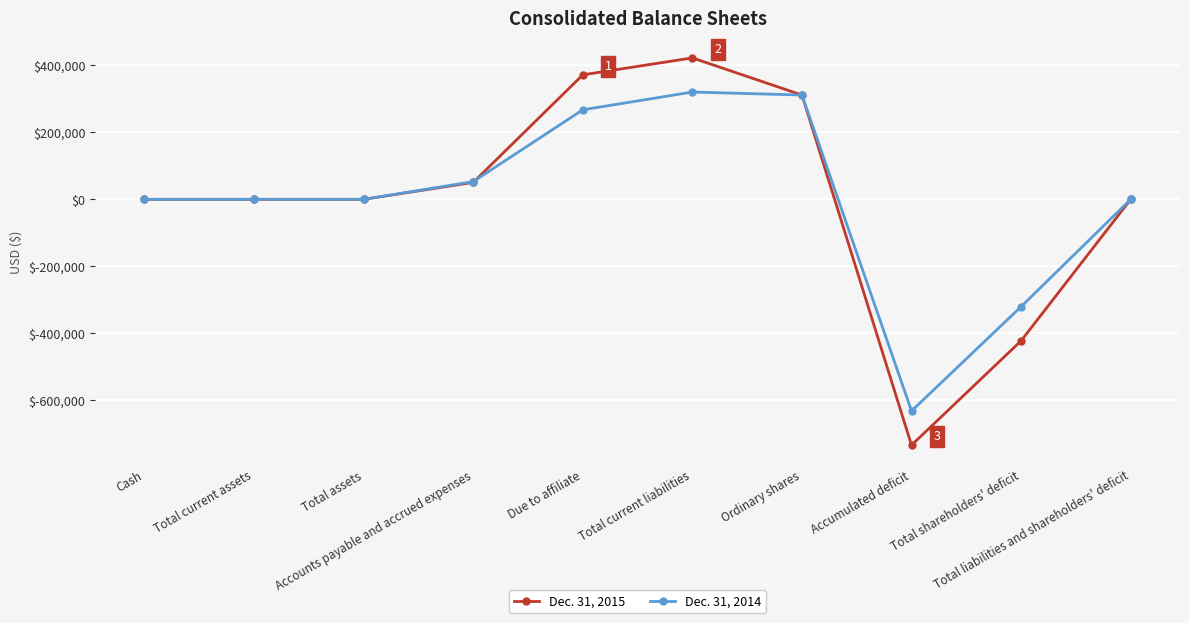

What is the sum of the Dec. 31, 2014 values at Accumulated deficit and Ordinary shares?

-320213